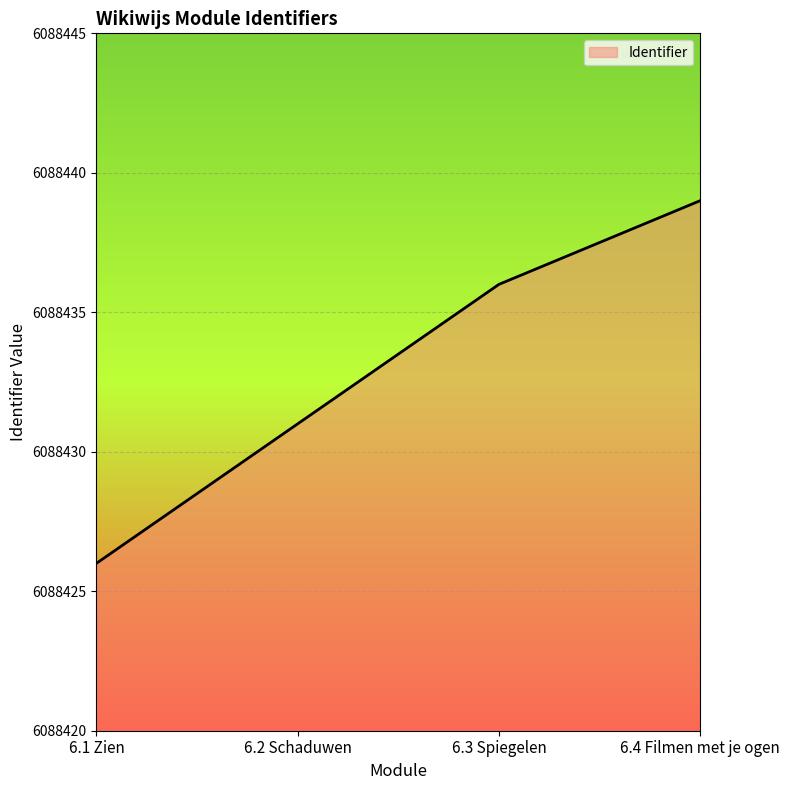

What is the change in value from 6.1 Zien to 6.2 Schaduwen?

+5